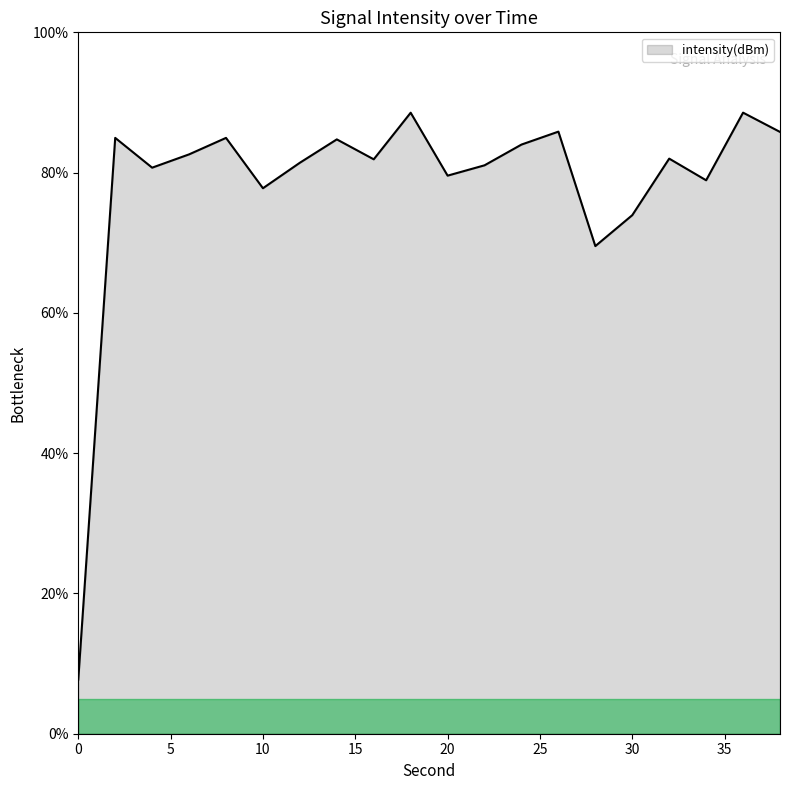

What is the average value?

78.2